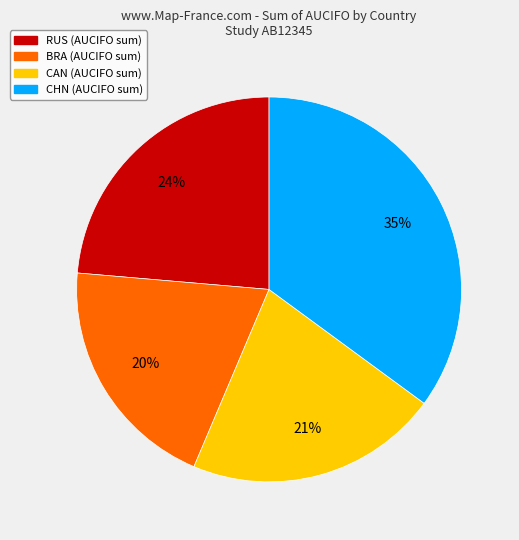

Is there a majority slice in this chart?

No